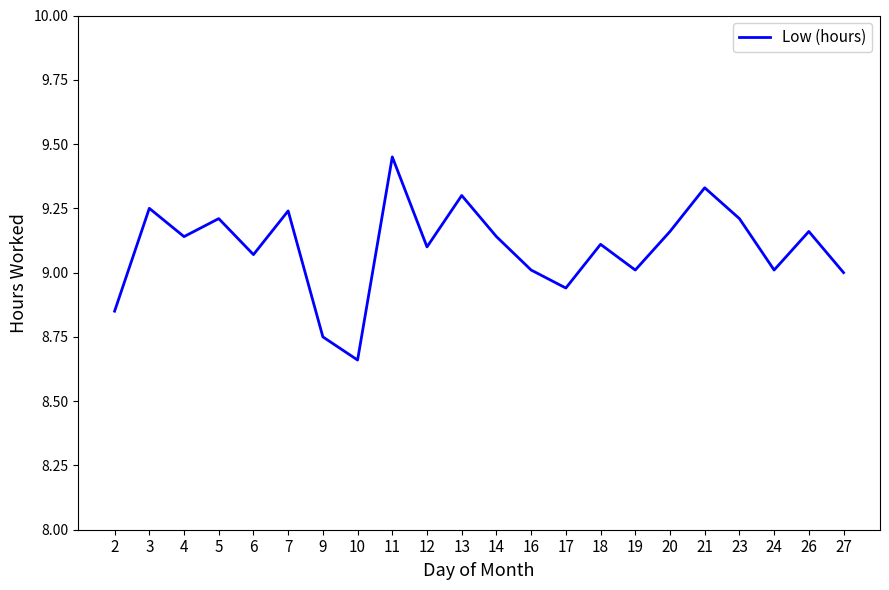

What is the difference between the maximum and minimum values?

0.8